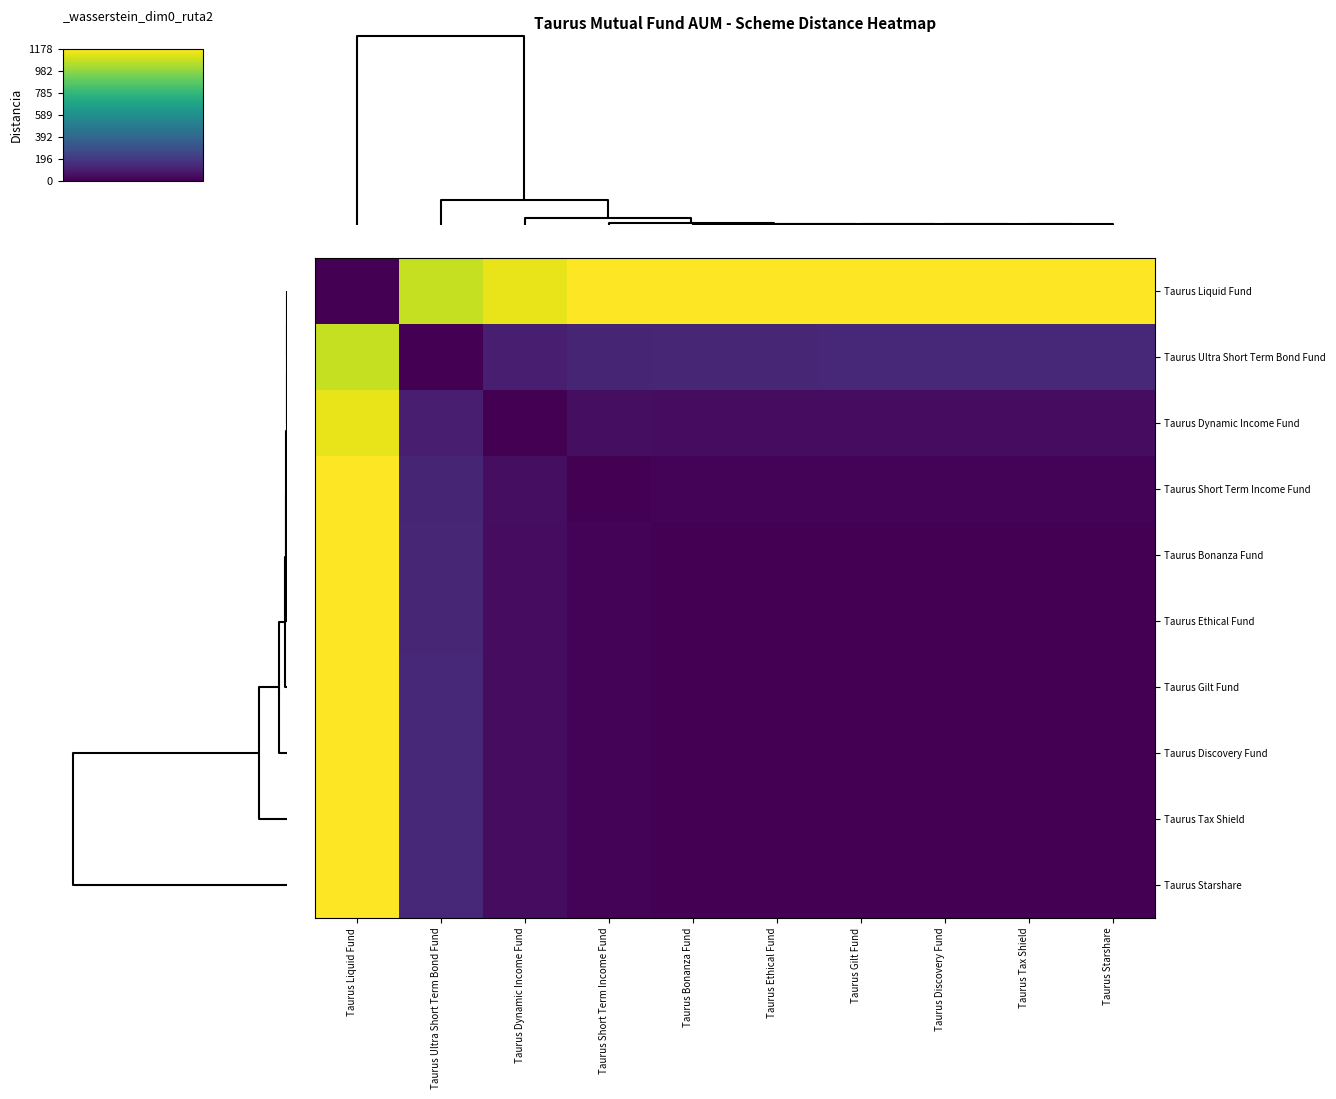

Rank the series by their maximum value, from highest to lowest.

Taurus Liquid Fund, Taurus Gilt Fund, Taurus Discovery Fund, Taurus Starshare, Taurus Tax Shield, Taurus Short Term Income Fund, Taurus Ethical Fund, Taurus Bonanza Fund, Taurus Dynamic Income Fund, Taurus Ultra Short Term Bond Fund